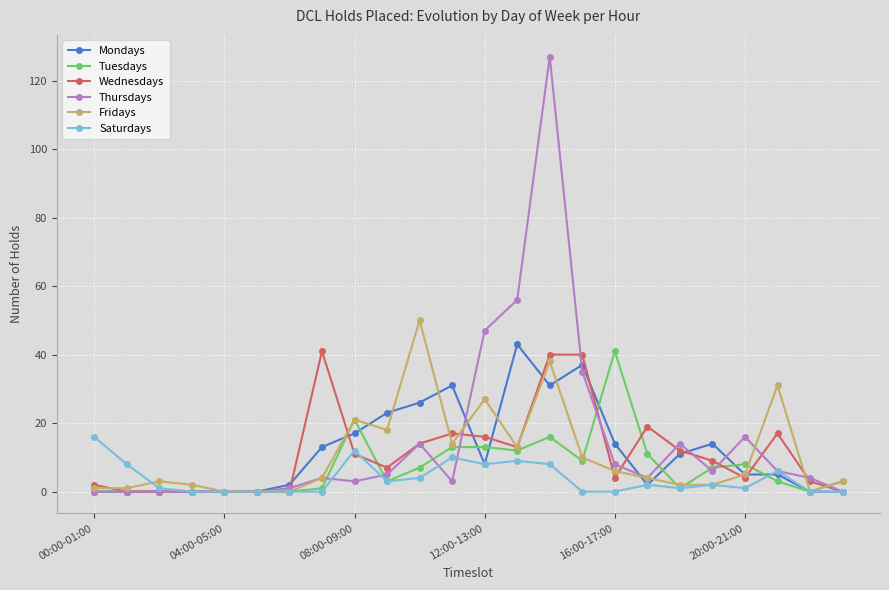

At how many categories does at least one series exceed 126?

1